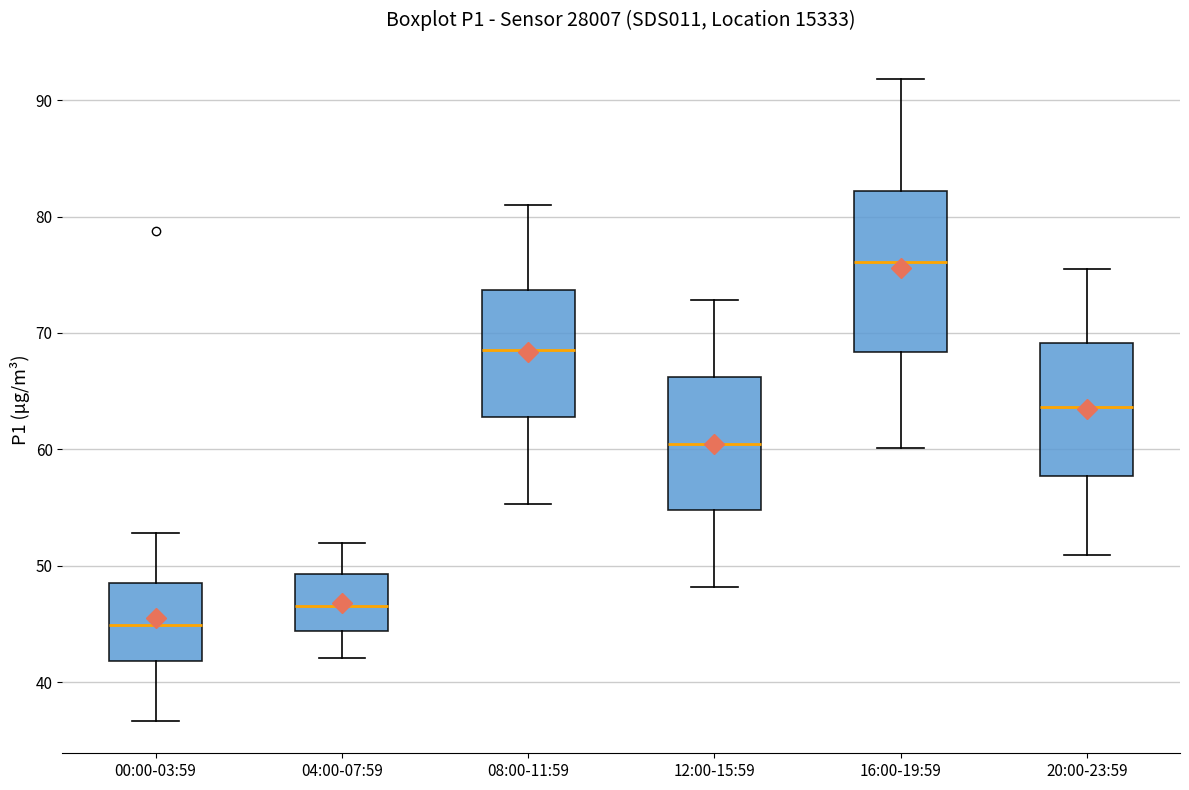

Which box is the tallest, from its lower edge to its upper edge?

16:00-19:59